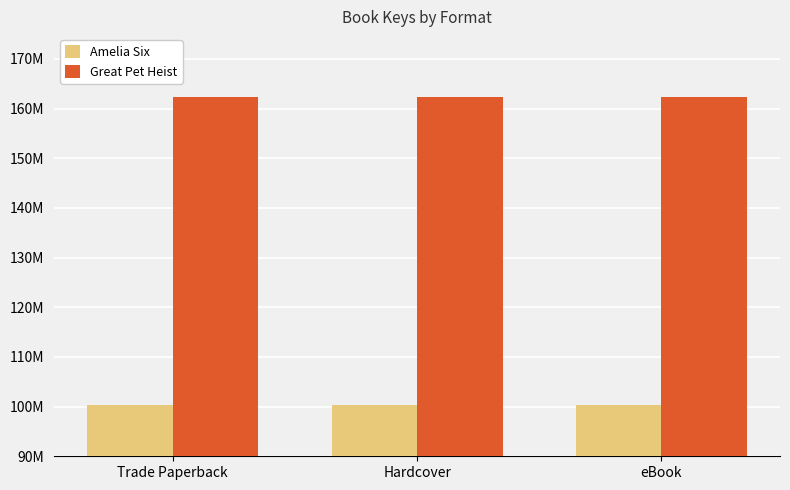

What are all the series names shown in the legend?

Amelia Six, Great Pet Heist